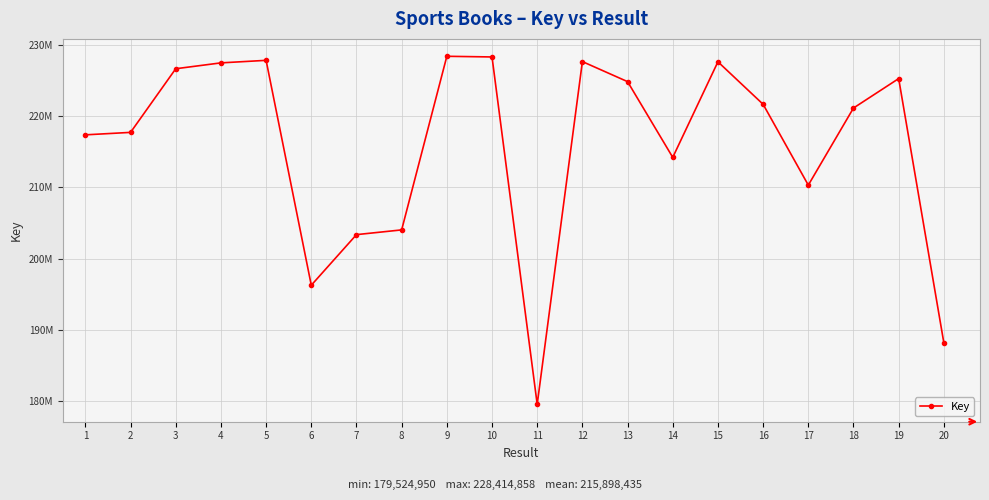

The chart shows a value of 384657103 at 14. True or false?

False